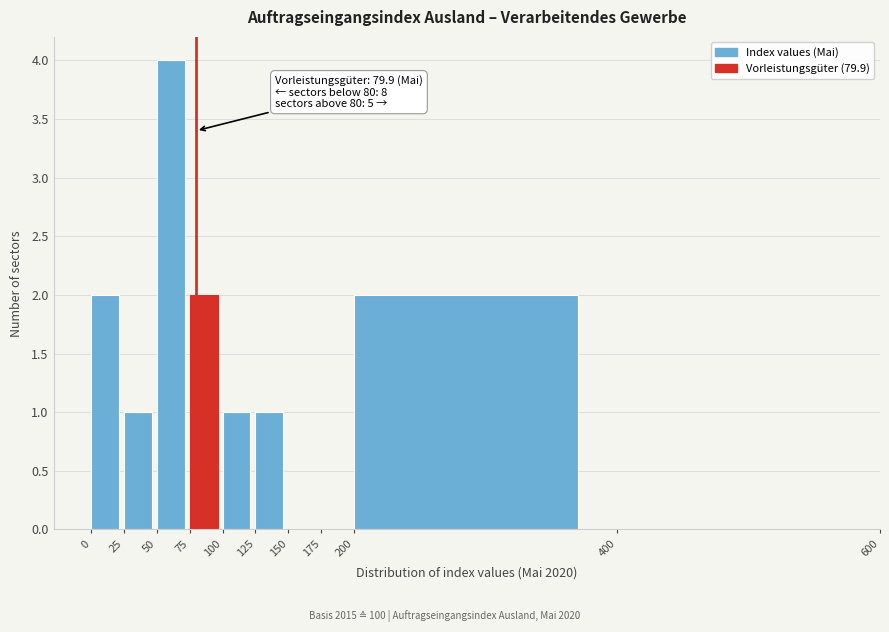

Over which range of the x-axis is the bar tallest?

50 to 75